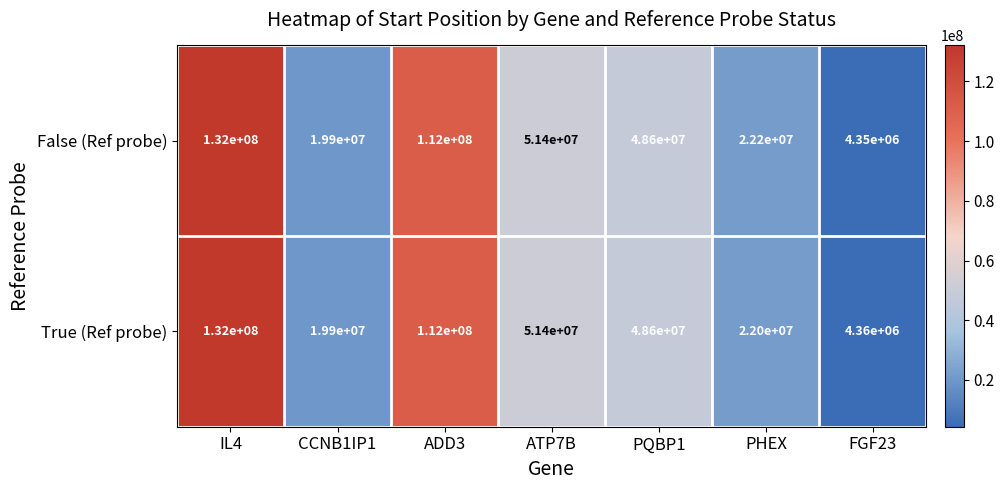

Which series has the largest range (max minus min)?

False (Ref probe)